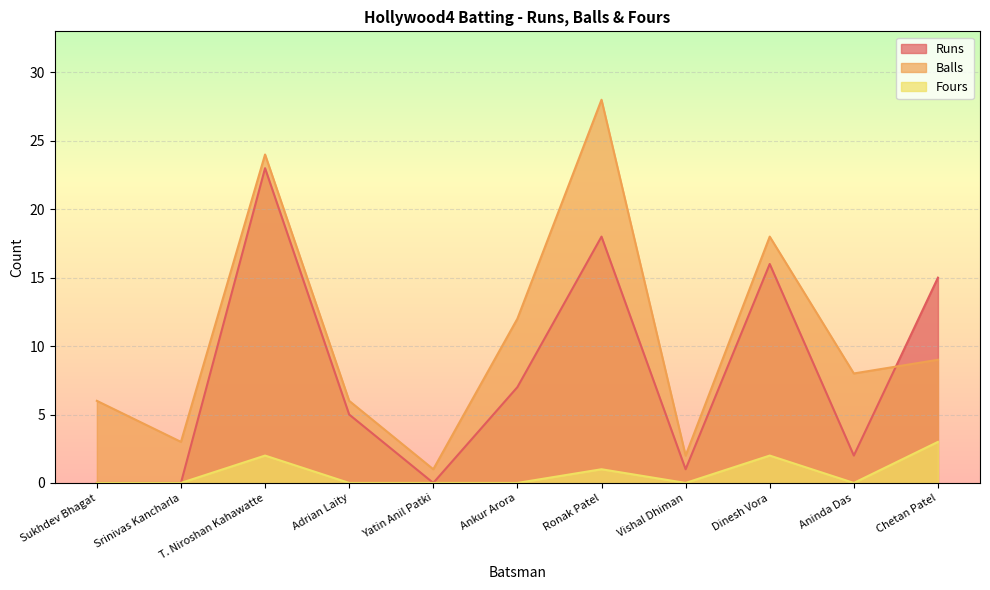

How many values in Runs are above zero?

8